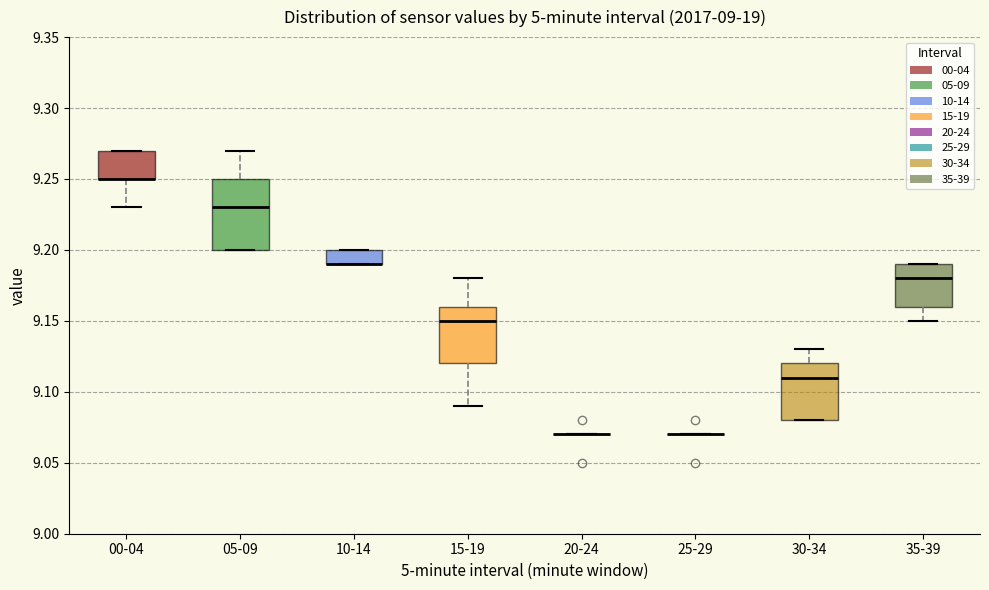

Reading left to right, transcribe this box plot: for each box, give where its median line is, the range the box spans, and where its two whiskers end, as read against the y-axis. The values are not printed on the chart, so give them approximately, as read against the axis.

00-04: median 9.25 (drawn on the box's lower edge), box 9.25 to 9.27, whiskers 9.23 to 9.27
05-09: median 9.23, box 9.20 to 9.25, whiskers 9.20 to 9.27
10-14: median 9.19 (drawn on the box's lower edge), box 9.19 to 9.20, whiskers 9.19 to 9.20
15-19: median 9.15, box 9.12 to 9.16, whiskers 9.09 to 9.18
20-24: box collapsed to a line at 9.07, whiskers 9.07 to 9.07
25-29: box collapsed to a line at 9.07, whiskers 9.07 to 9.07
30-34: median 9.11, box 9.08 to 9.12, whiskers 9.08 to 9.13
35-39: median 9.18, box 9.16 to 9.19, whiskers 9.15 to 9.19